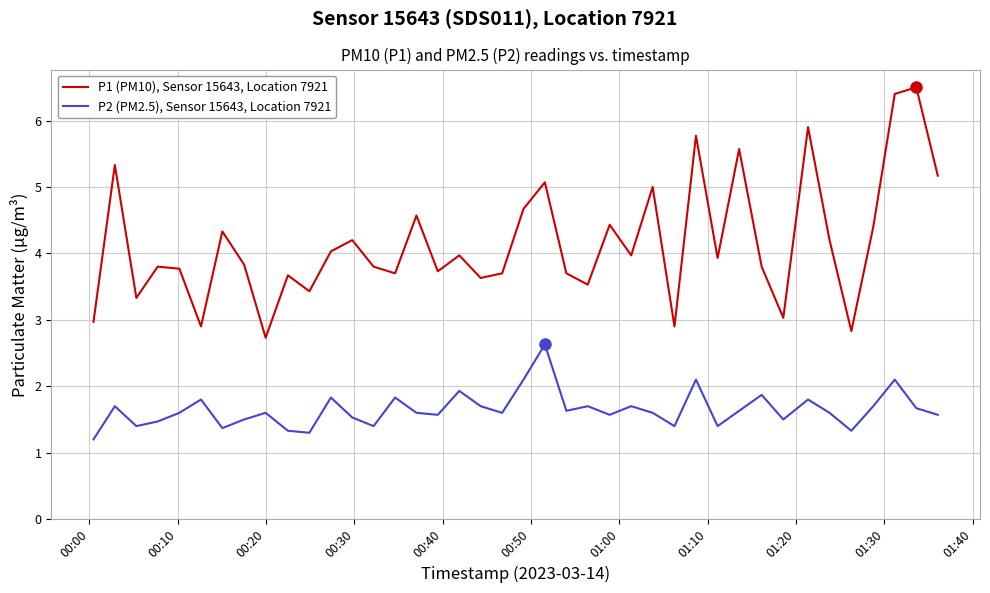

What is the maximum value shown in the chart?

6.5